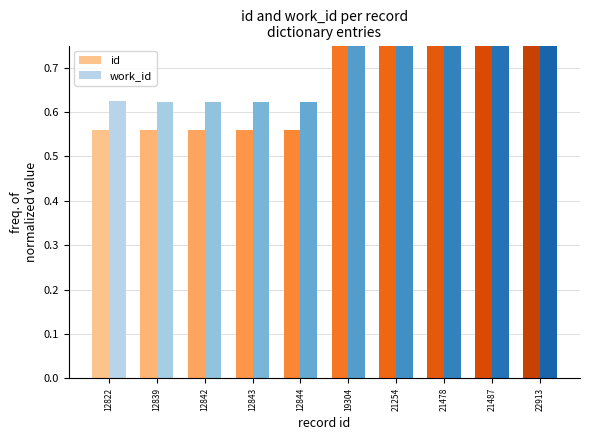

What is the value of the work_id bar at the 1st from the left?

0.6